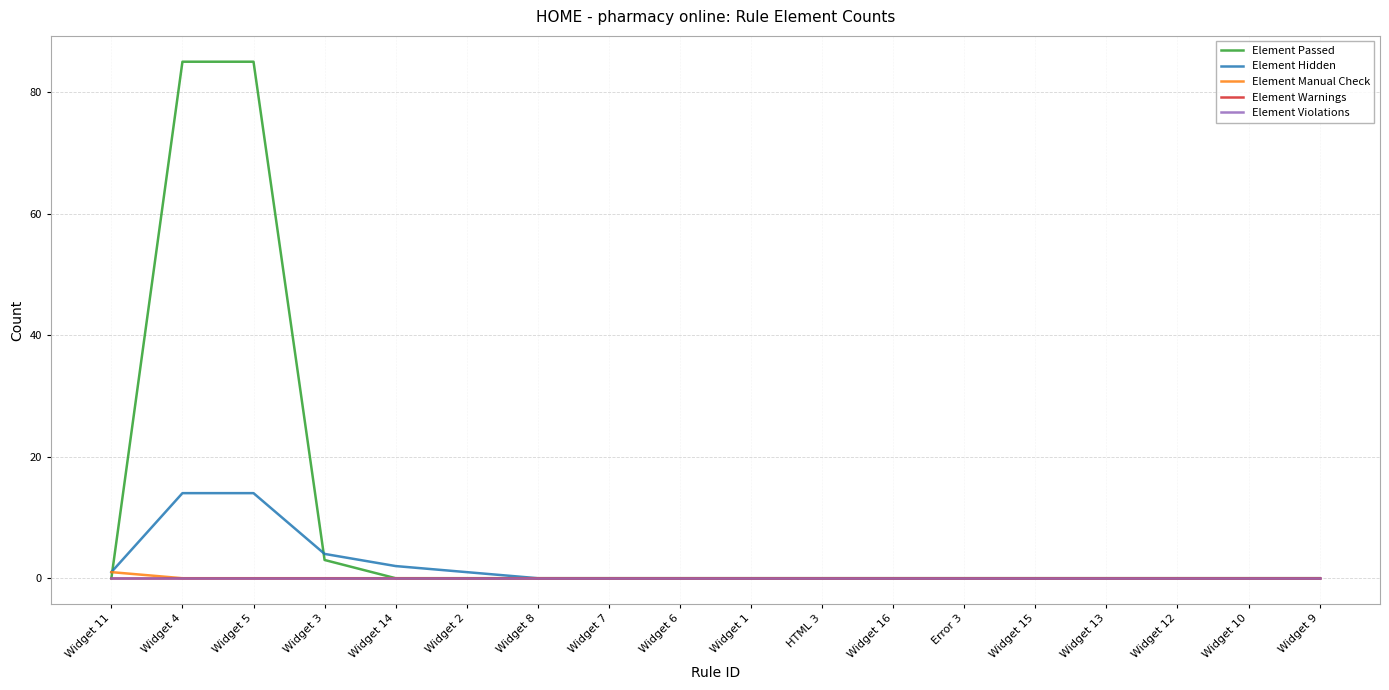

List the series in order of their peak value, lowest first.

Element Warnings, Element Violations, Element Manual Check, Element Hidden, Element Passed